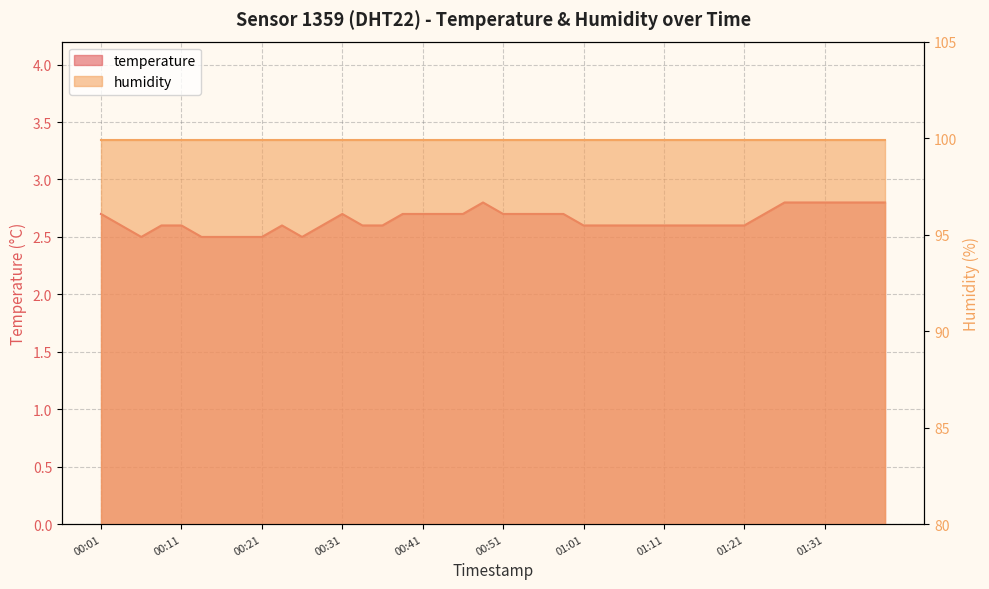

What is the difference between the maximum and minimum values?

0.3